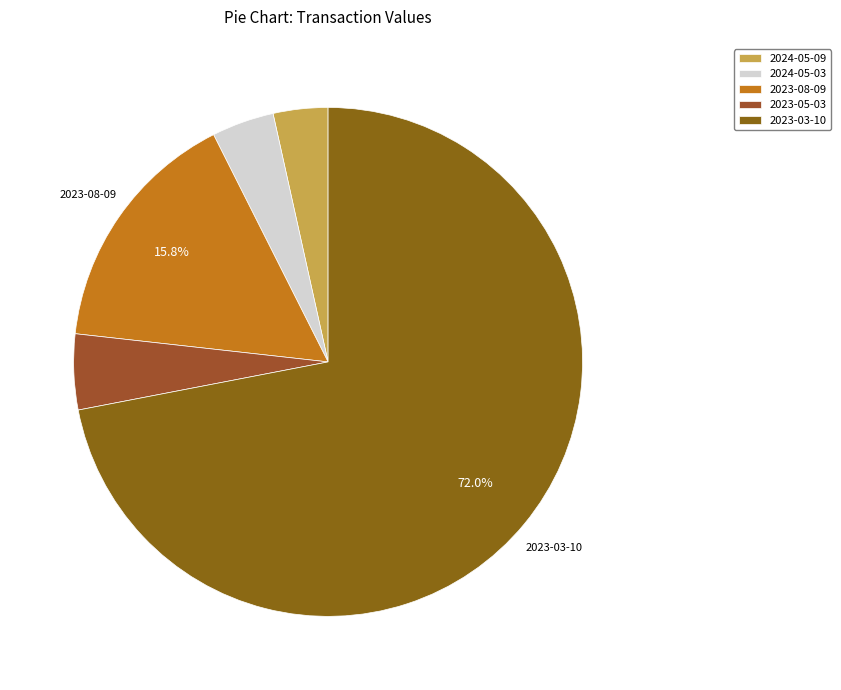

To the nearest percent, what is the difference between the largest and smallest slice percentages?

68%